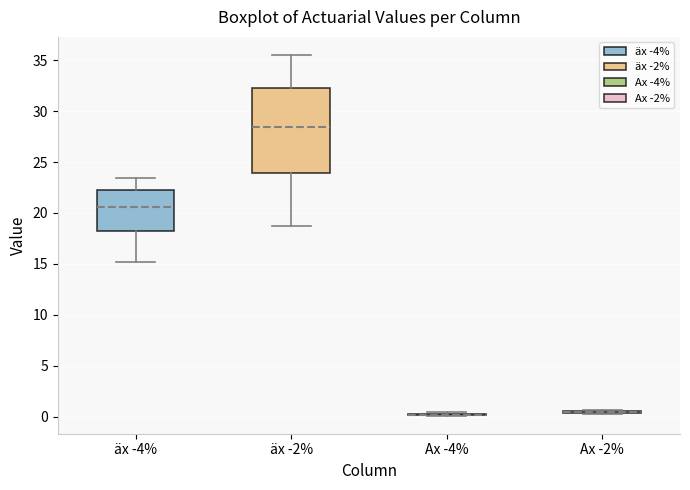

Where does the median line of the box for äx -4% sit on the y-axis? The values are not printed on the chart, so give them approximately, as read against the axis.

20.5